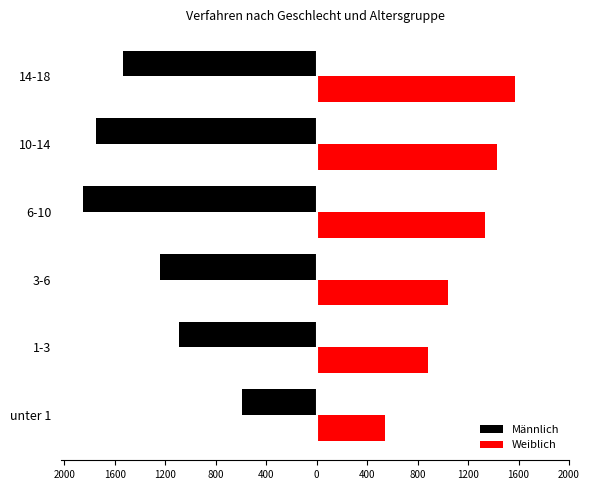

What are all the series names shown in the legend?

Männlich, Weiblich